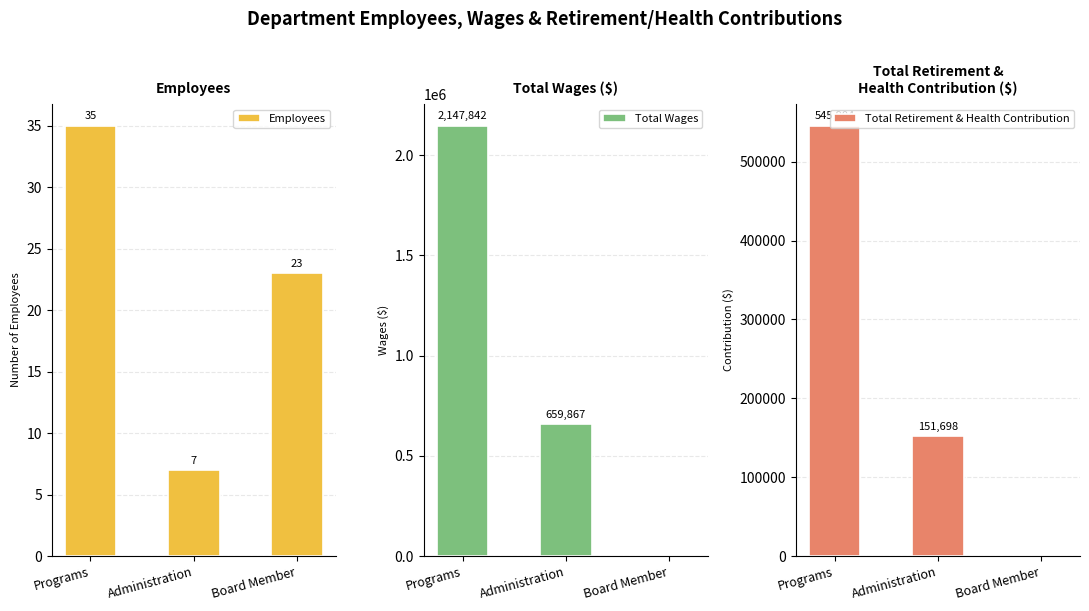

What is the total value across all series at Board Member?

23